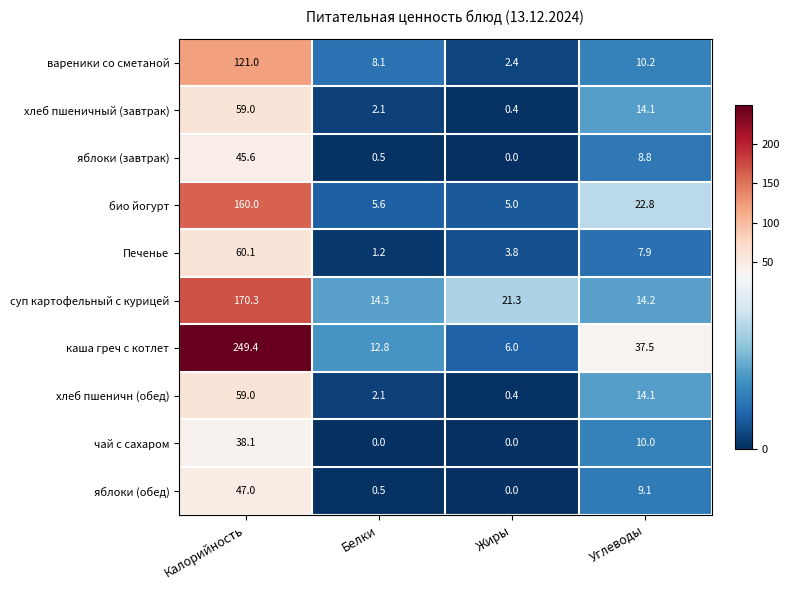

Where does the яблоки (завтрак) series first go above 8?

Калорийность